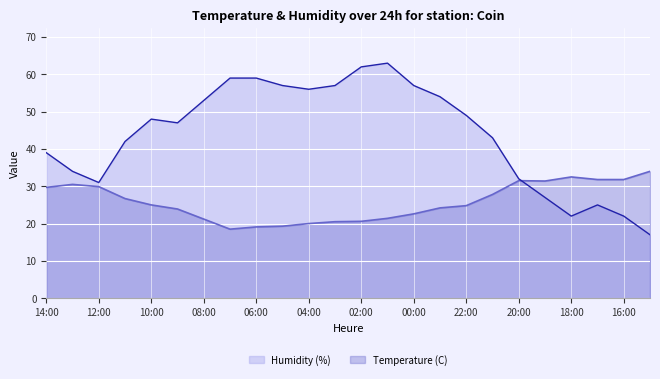

True or false: Humidity (%) and Temperature (C) intersect in this chart.

True